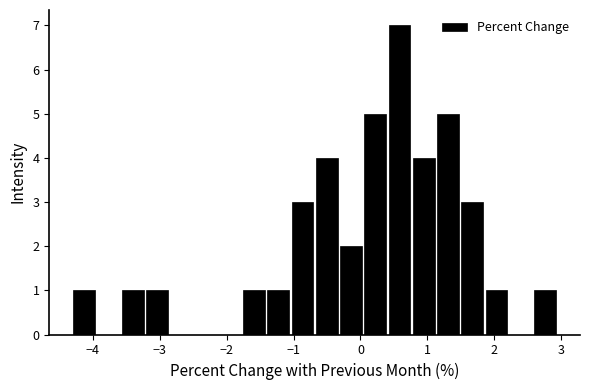

Around what value on the x-axis is the tallest bar? Give the approximate position of its centre, as read against the axis.

0.6